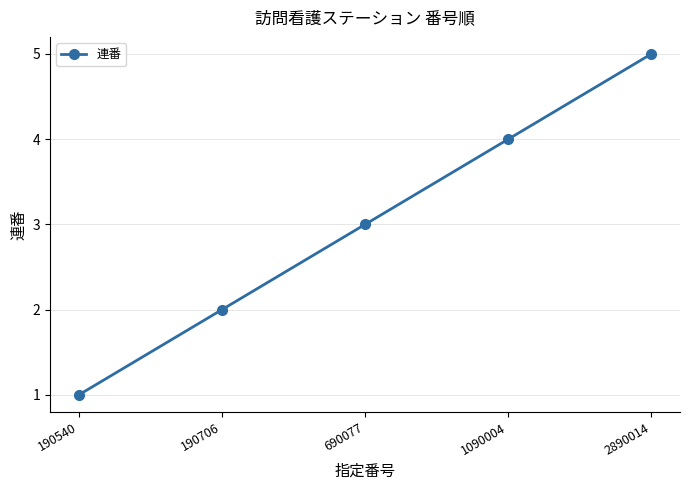

Reading right to left, list all the values displayed in this chart.

2890014=5	1090004=4	690077=3	190706=2	190540=1